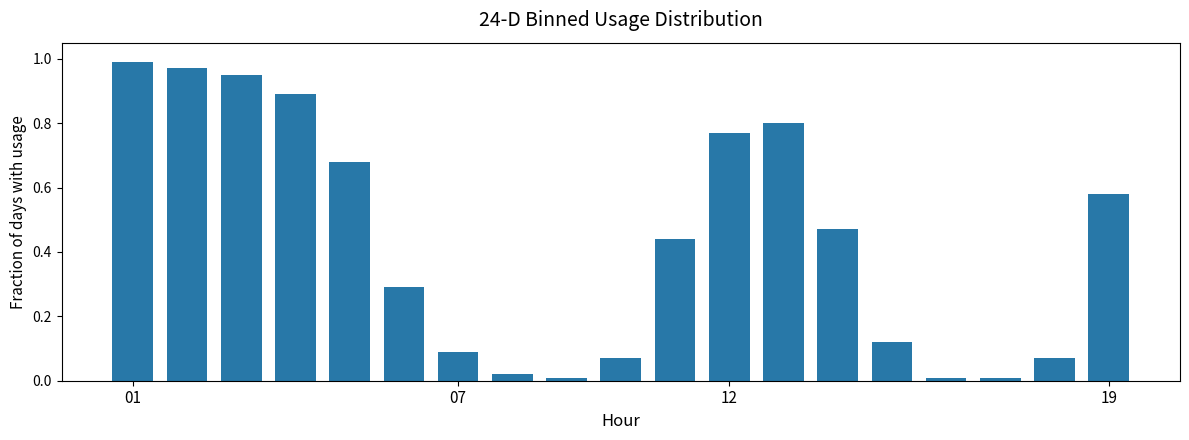

Reading left to right, what are all the values shown in this chart?

1.0	1.0	0.9	0.9	0.7	0.3	0.1	0.0	0.0	0.1	0.4	0.8	0.8	0.5	0.1	0.0	0.0	0.1	0.6